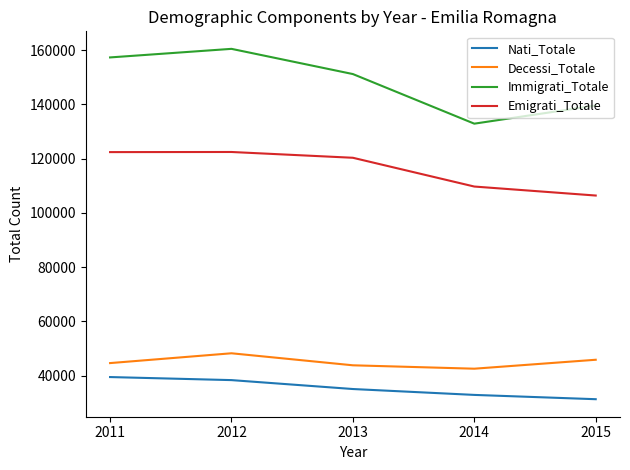

Which series changed the most between 2011 and 2012?

Decessi_Totale